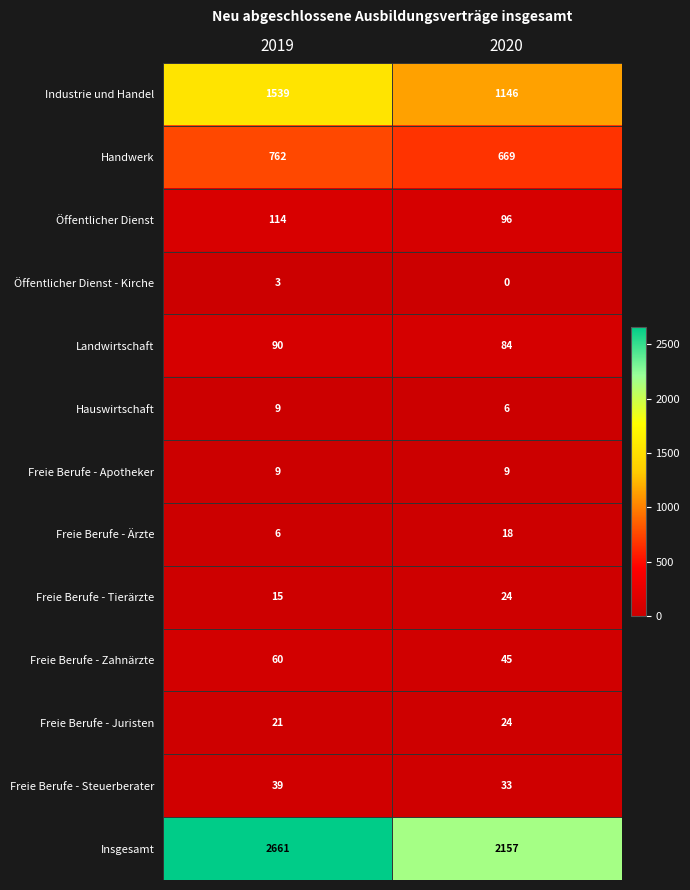

At how many categories does at least one series exceed 746?

2